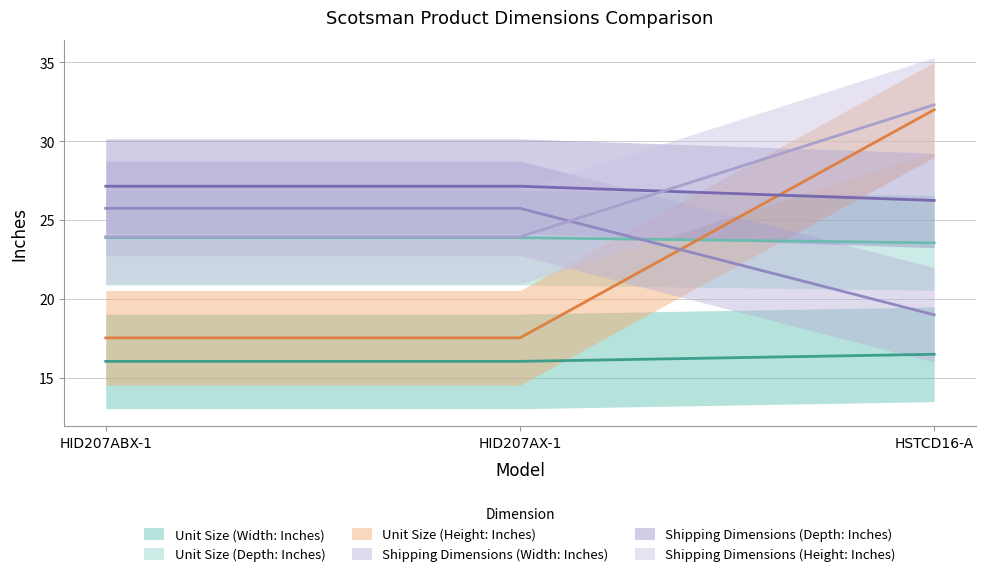

At which label is Shipping Dimensions (Depth: Inches) closest to 22?

HSTCD16-A